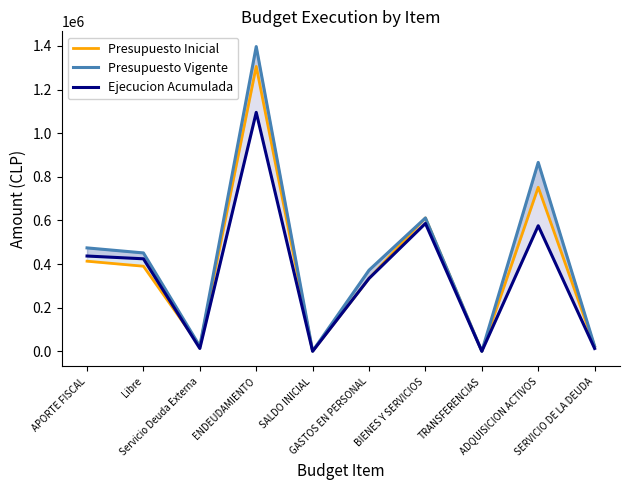

Rank the categories by Presupuesto Inicial value from highest to lowest.

ENDEUDAMIENTO, ADQUISICION ACTIVOS, BIENES Y SERVICIOS, APORTE FISCAL, Libre, GASTOS EN PERSONAL, SERVICIO DE LA DEUDA, Servicio Deuda Externa, SALDO INICIAL, TRANSFERENCIAS